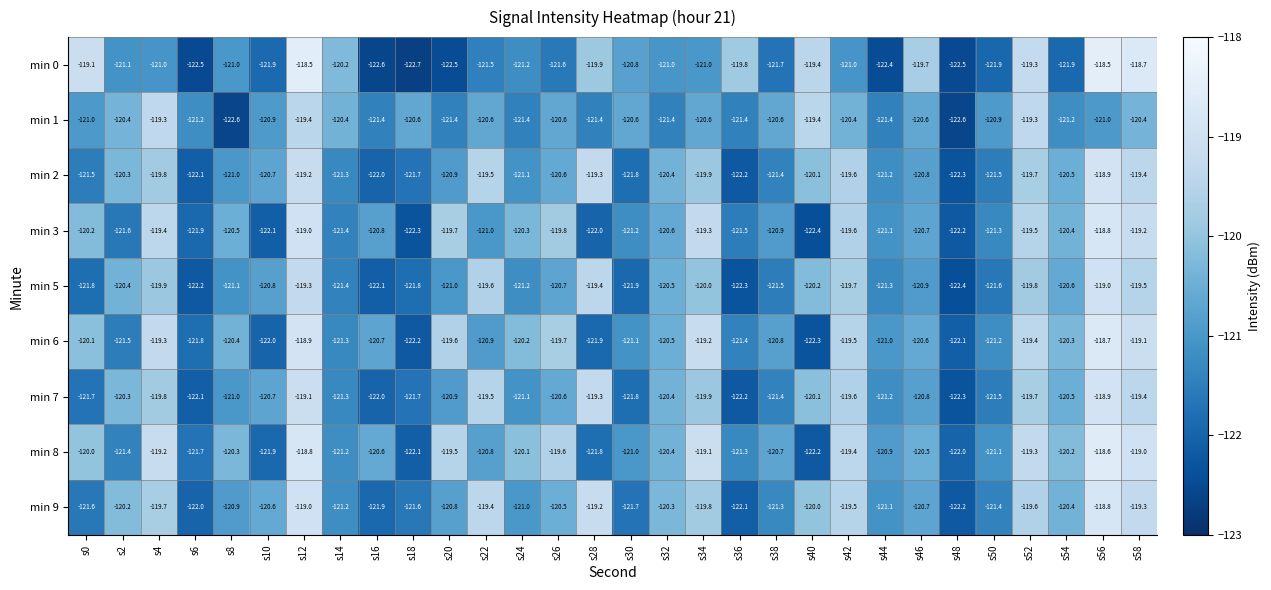

Count the number of data series in this chart.

9